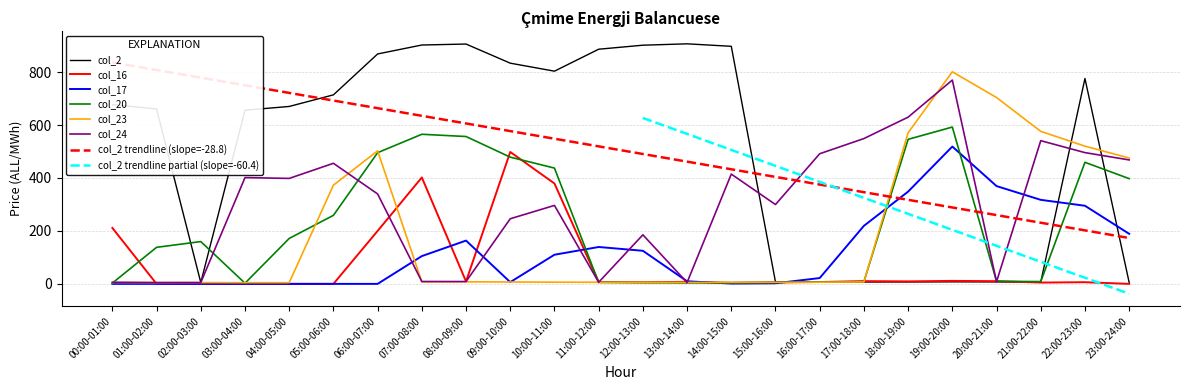

What position from the left is 22:00-23:00?

23